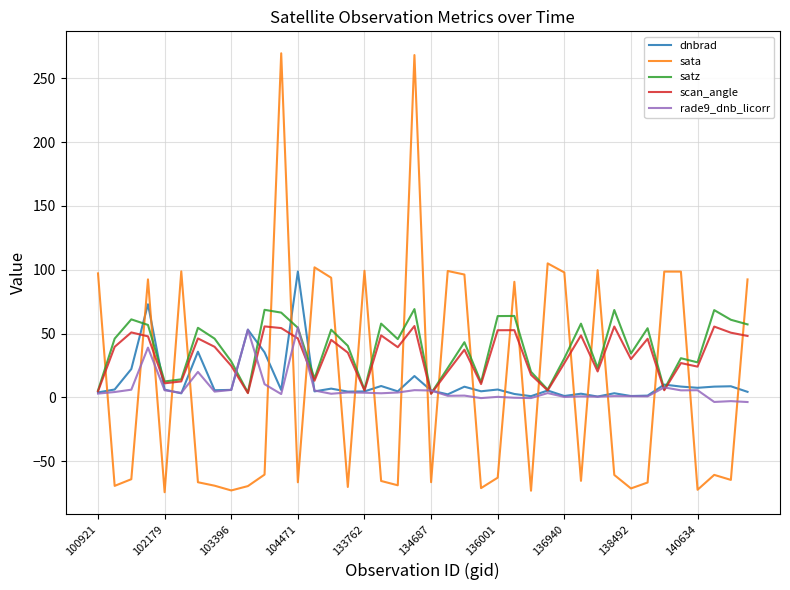

How many times do sata and dnbrad cross each other?

24